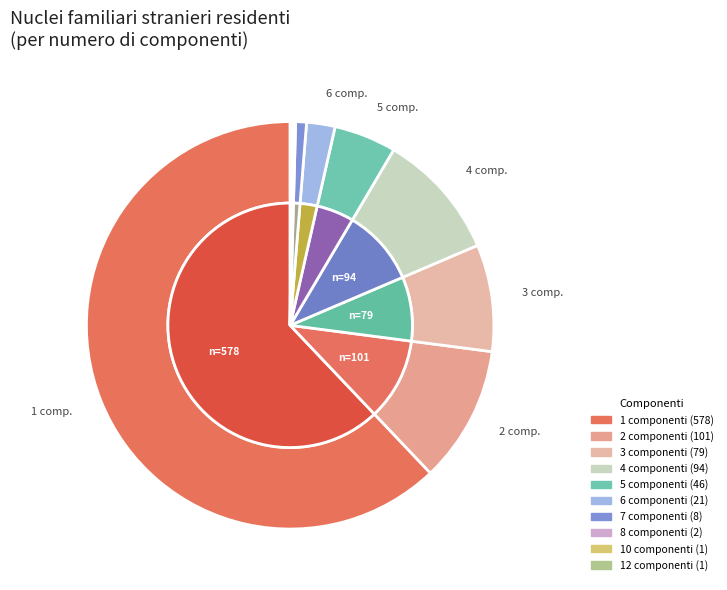

How many segments does this pie chart have?

10